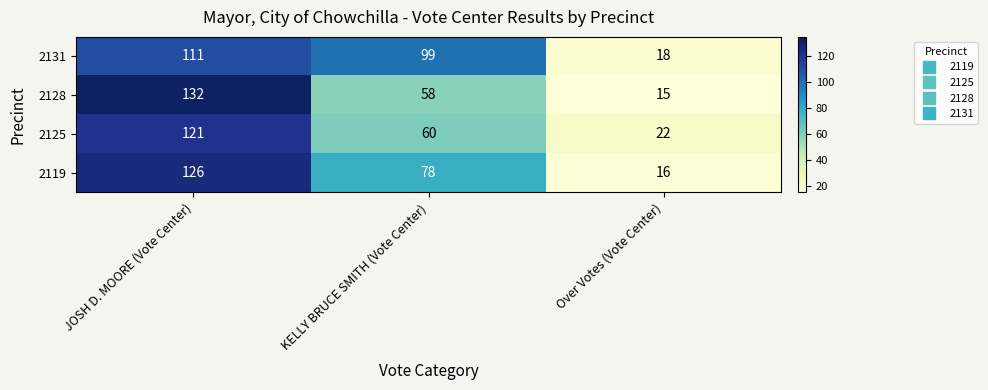

How many distinct data groups are displayed?

4